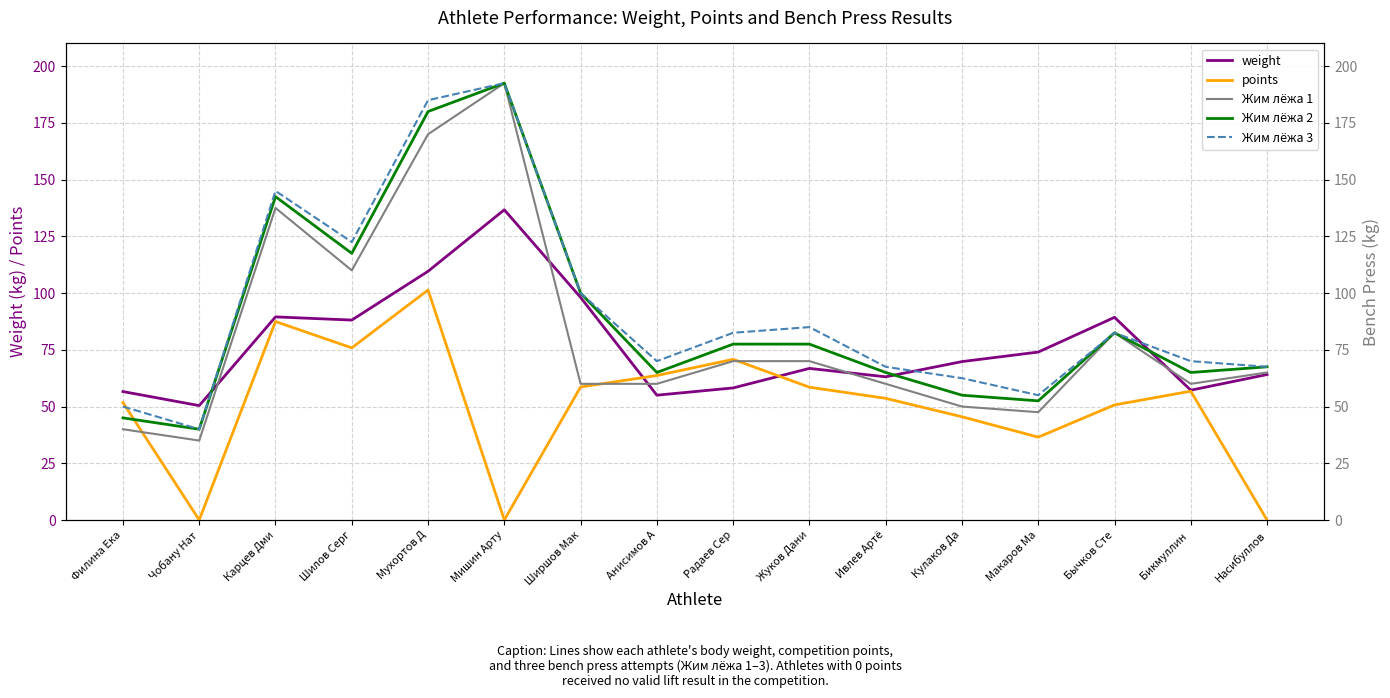

What is the difference between the Жим лёжа 1 values at Филина Ека and Кулаков Да?

10.0